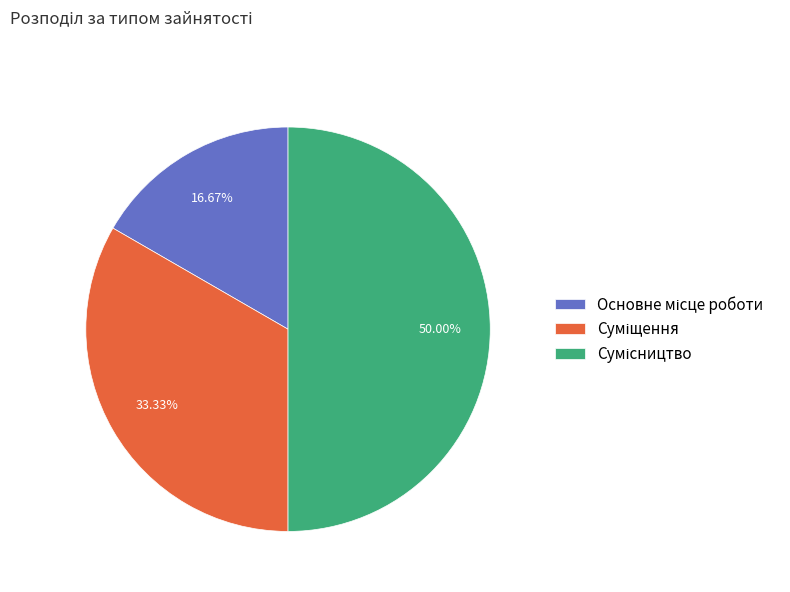

Combined, what portion of the pie is Суміщення and Сумісництво?

83.3%